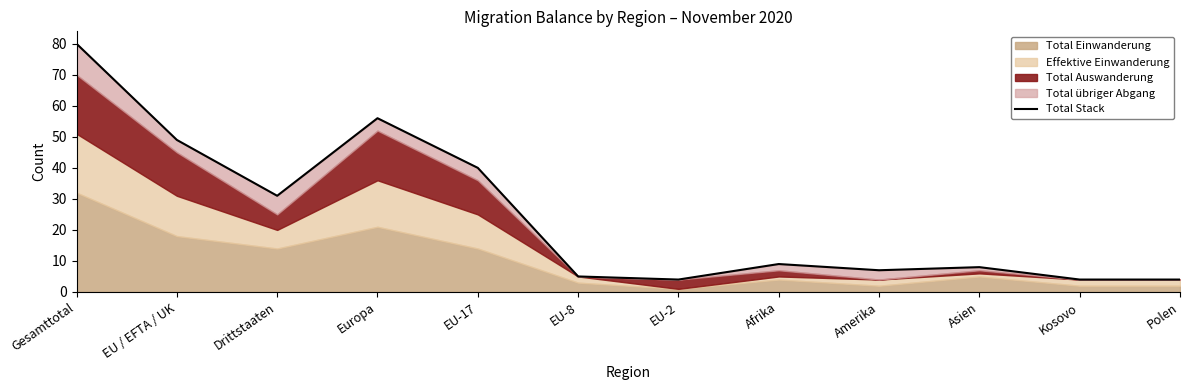

Reading left to right, extract all data points from this chart.

80	49	31	56	40	5	4	9	7	8	4	4